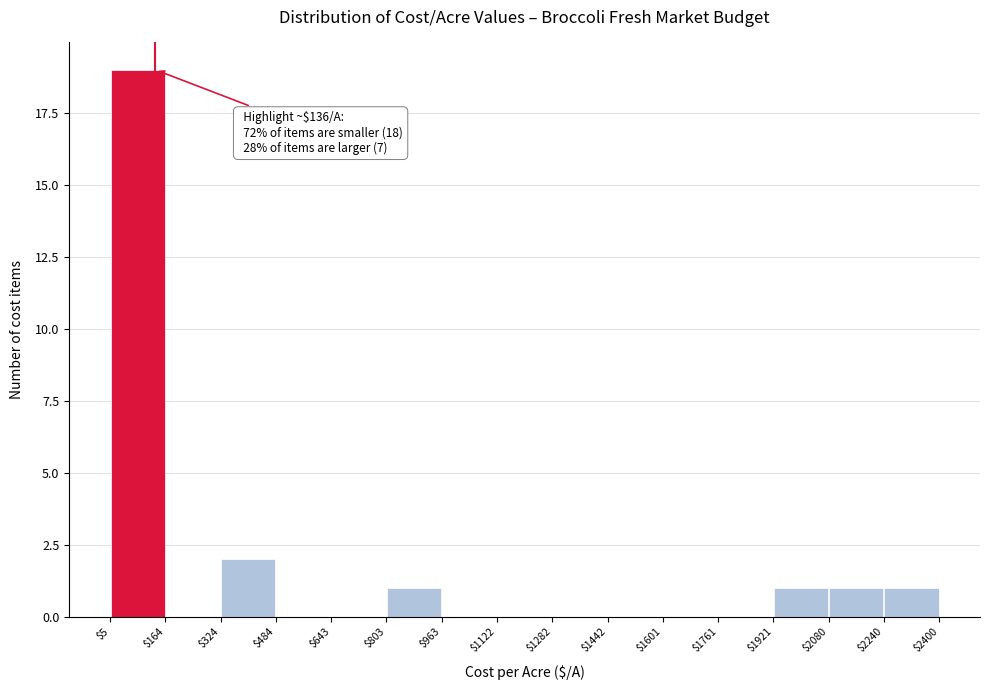

Which range on the x-axis has the tallest bar?

$5 to $164